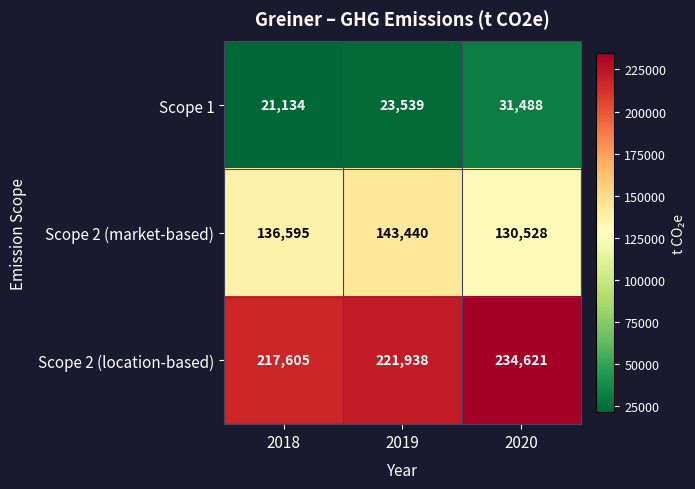

How many categories are shown in the chart?

3